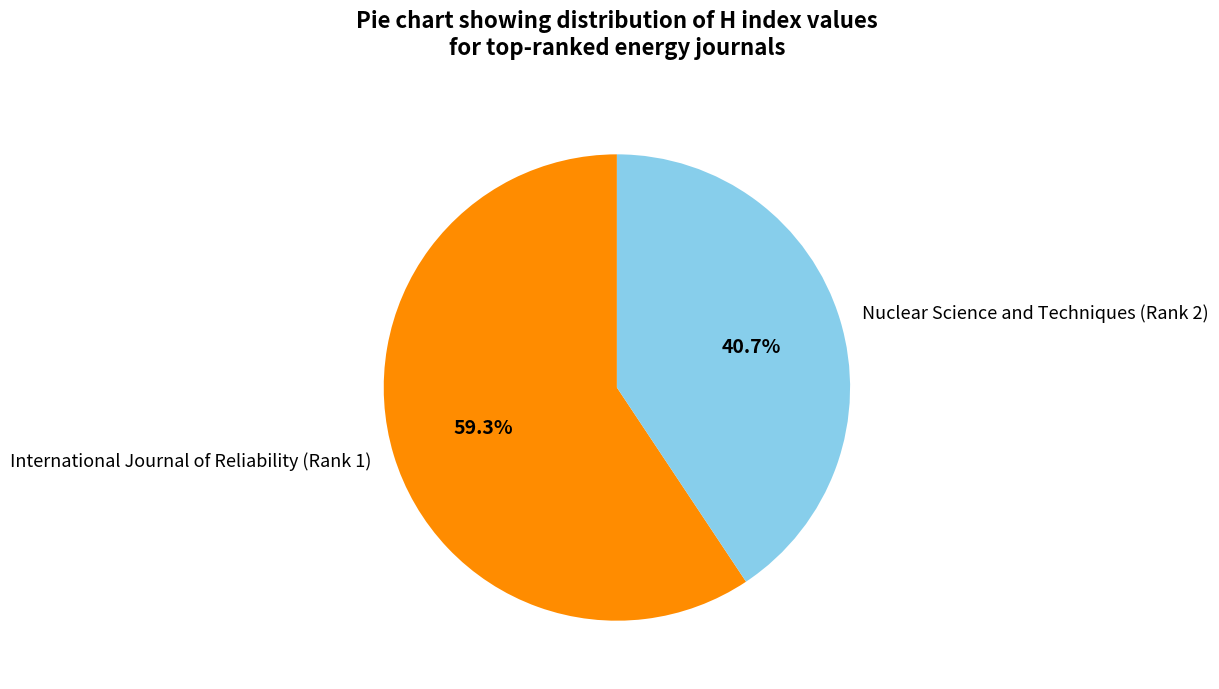

What percentage do Nuclear Science and Techniques (Rank 2) and International Journal of Reliability (Rank 1) together represent?

100.0%